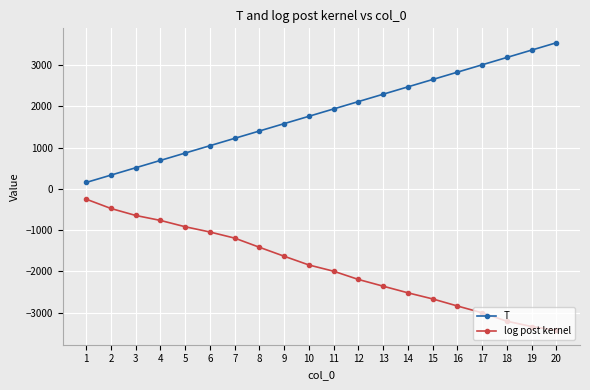

Which label corresponds to the smallest value in the chart?

20